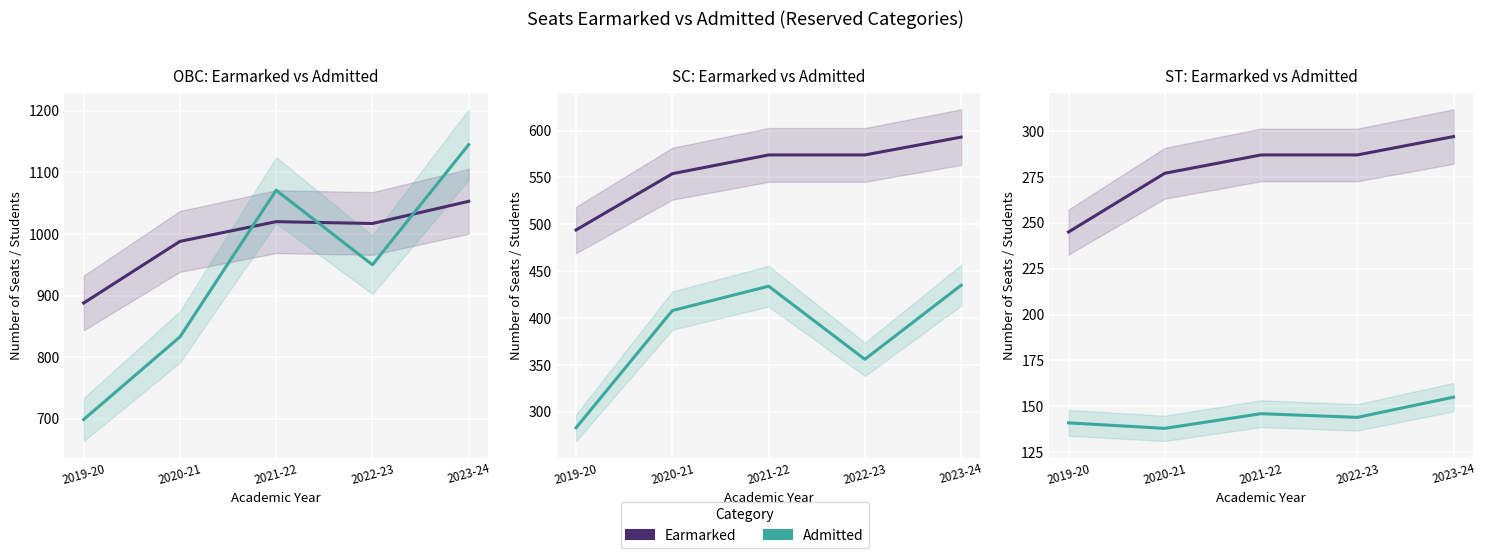

Which series has the largest total across all categories?

Earmarked